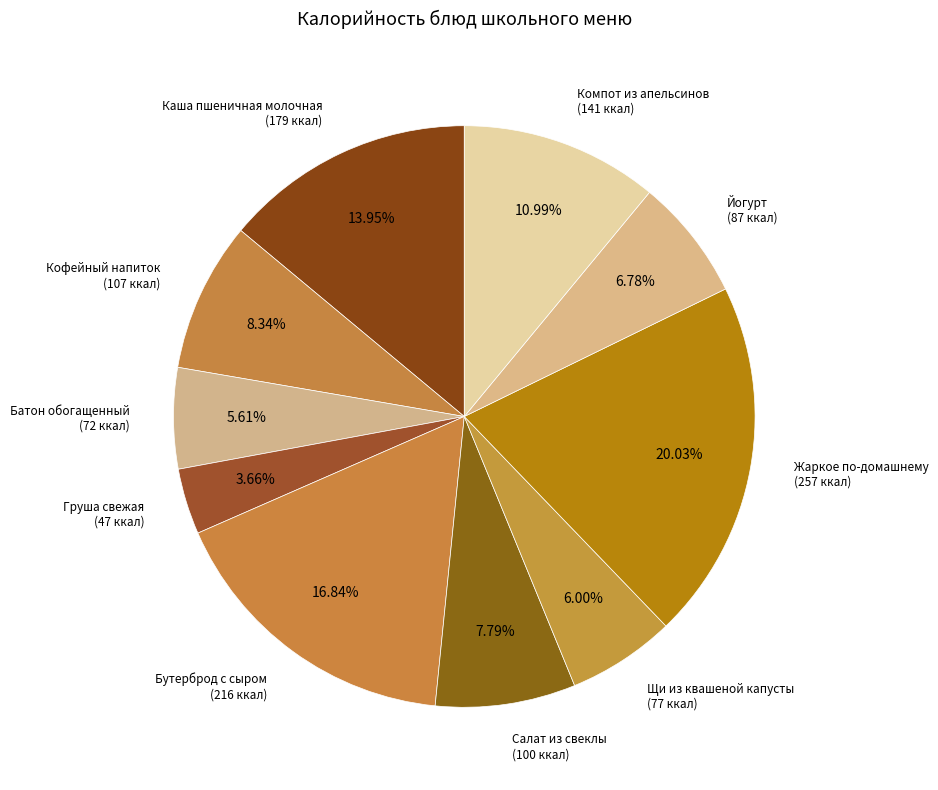

Count the number of slices in the pie.

10